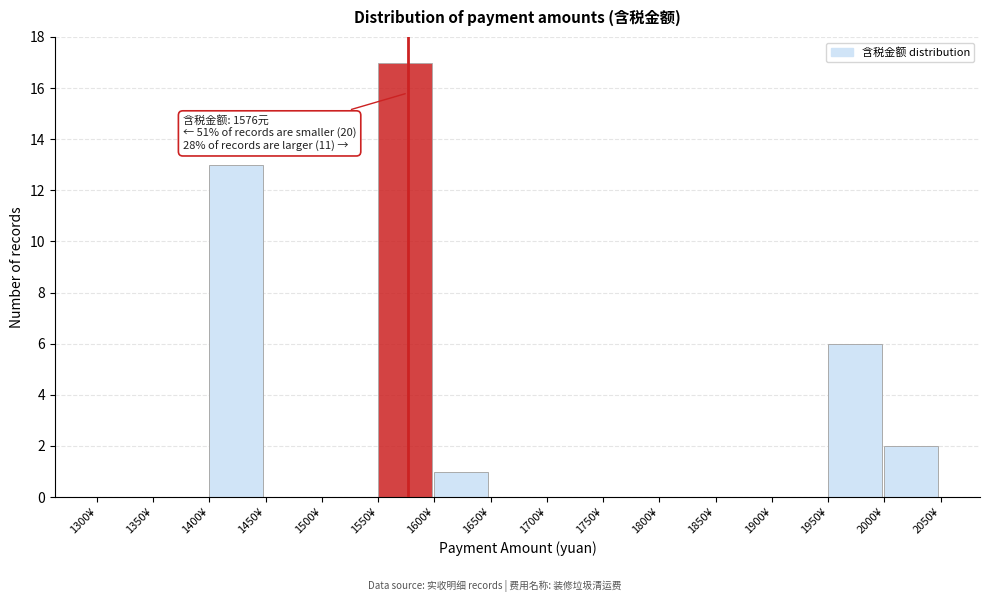

Over which range of the x-axis is the bar tallest?

1550 to 1600